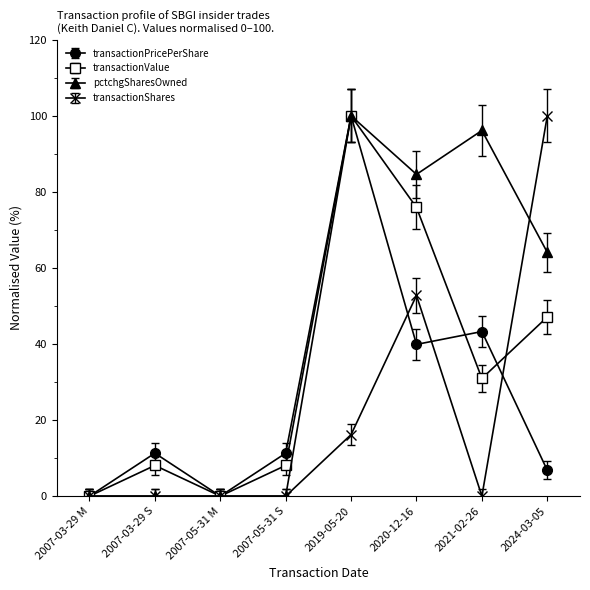

The pctchgSharesOwned series shows 47.2 at 2007-05-31 M. True or false?

False